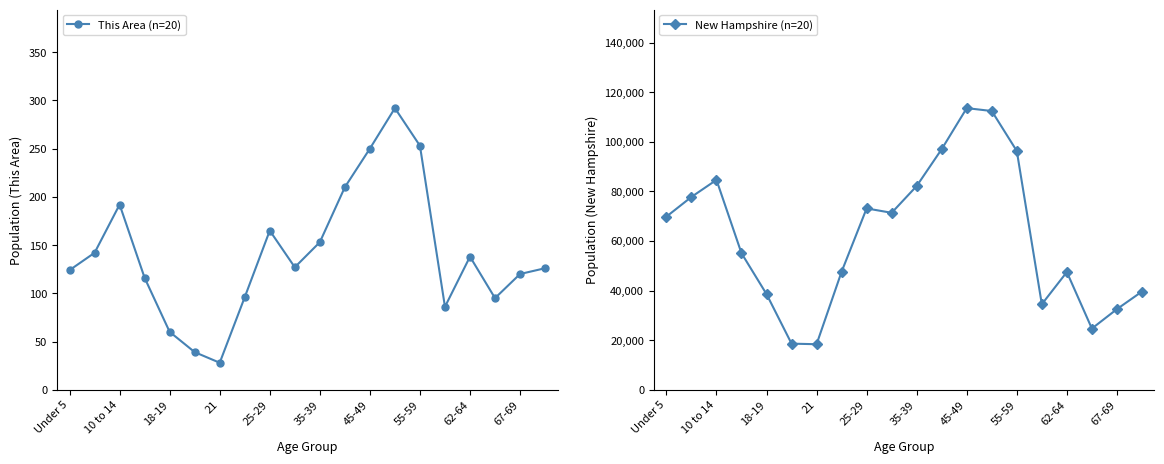

The value of This Area (n=20) at 55-59 is 253. True or false?

True